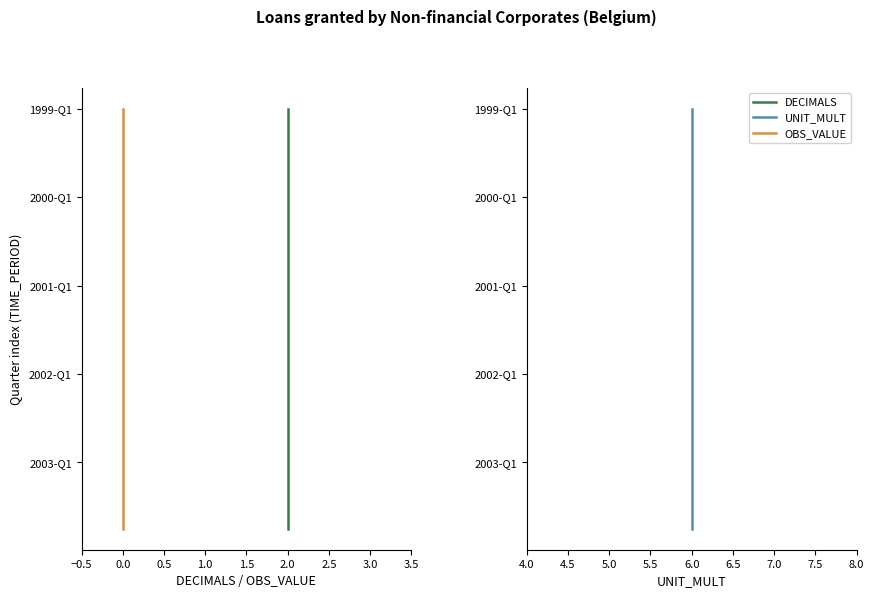

True or false: OBS_VALUE and UNIT_MULT cross at least once.

False